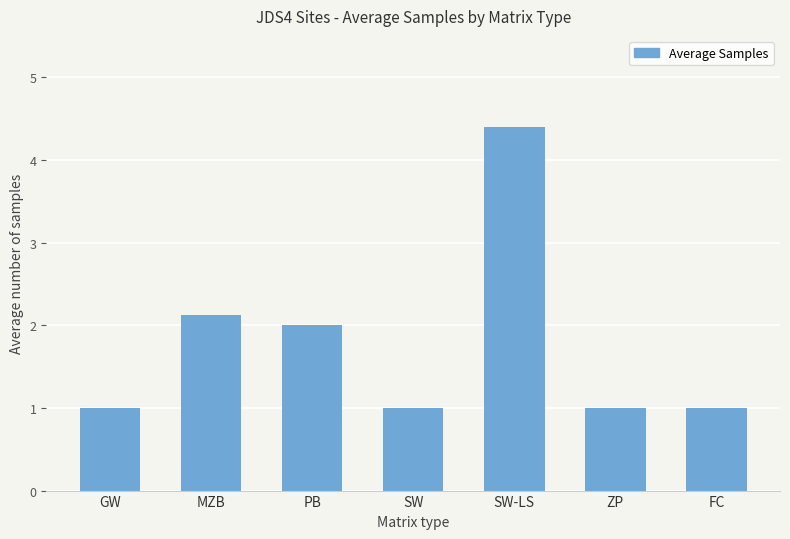

What is the smallest value displayed?

1.0